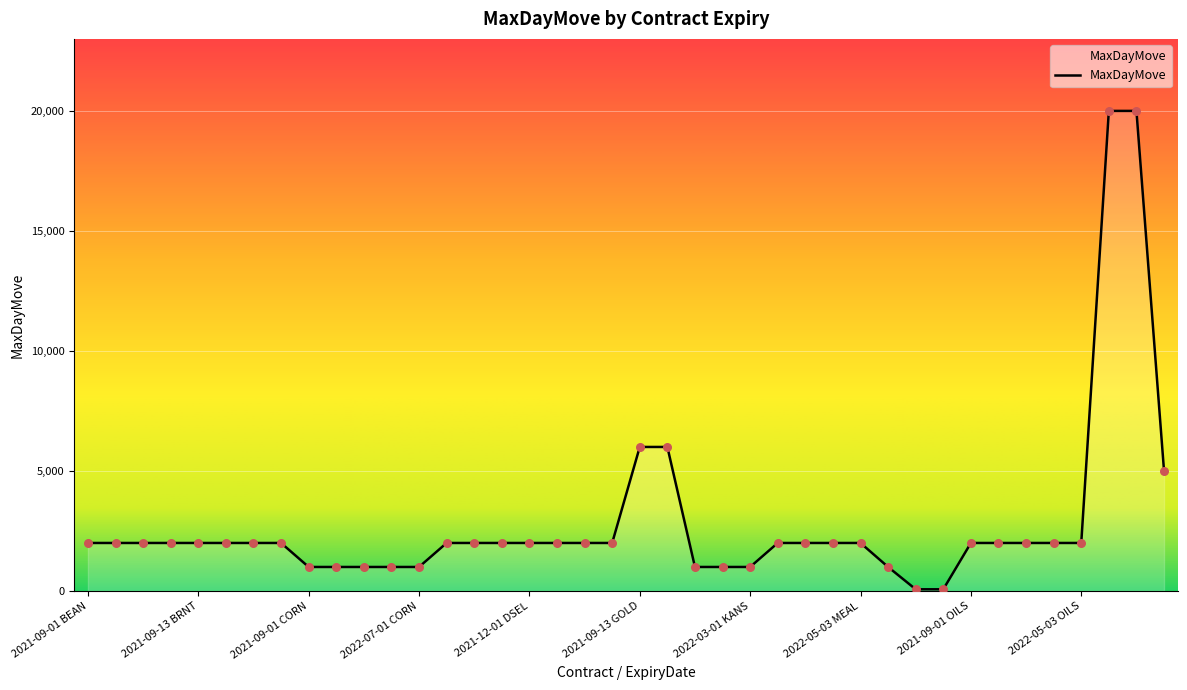

What is the maximum value shown in the chart?

20000